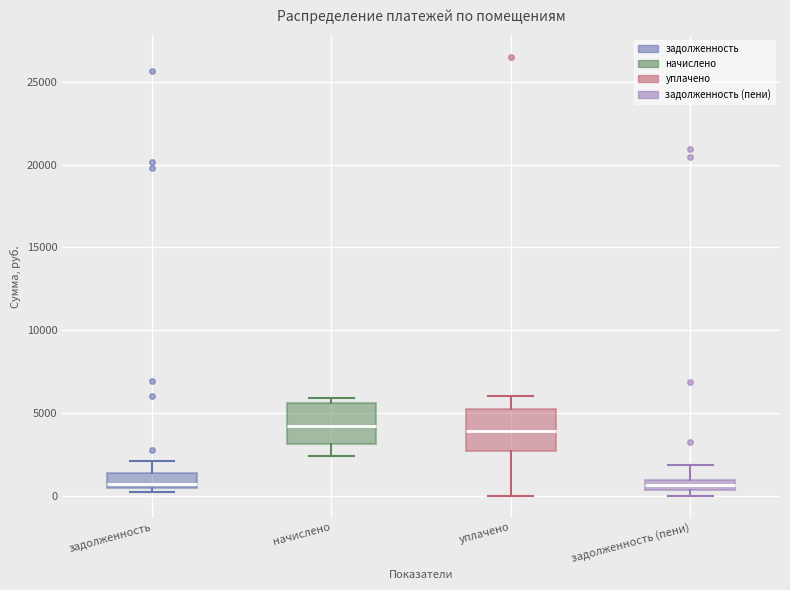

Where is the upper edge of the box for задолженность (пени) on the y-axis? The values are not printed on the chart, so give them approximately, as read against the axis.

1000